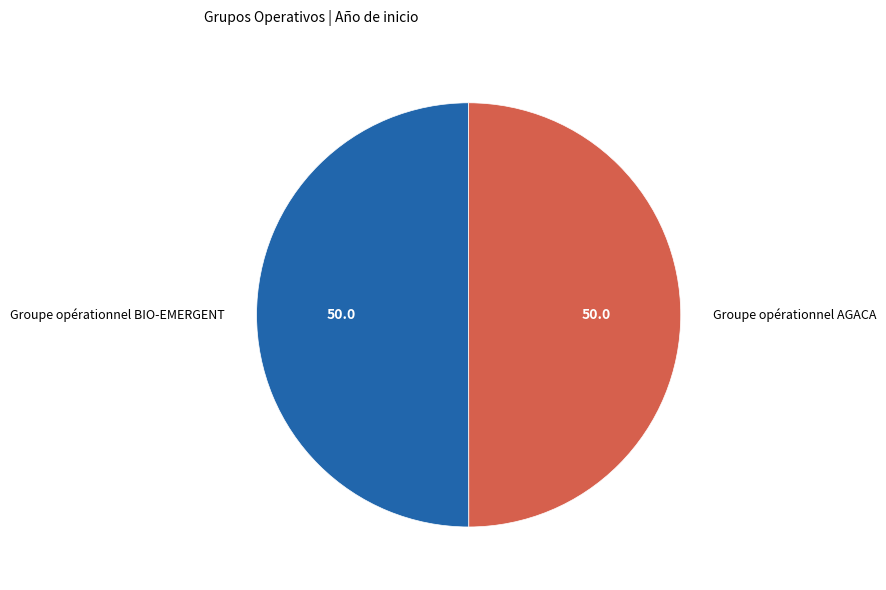

What is the ratio of the value at Groupe opérationnel AGACA to the value at Groupe opérationnel BIO-EMERGENT?

1.0